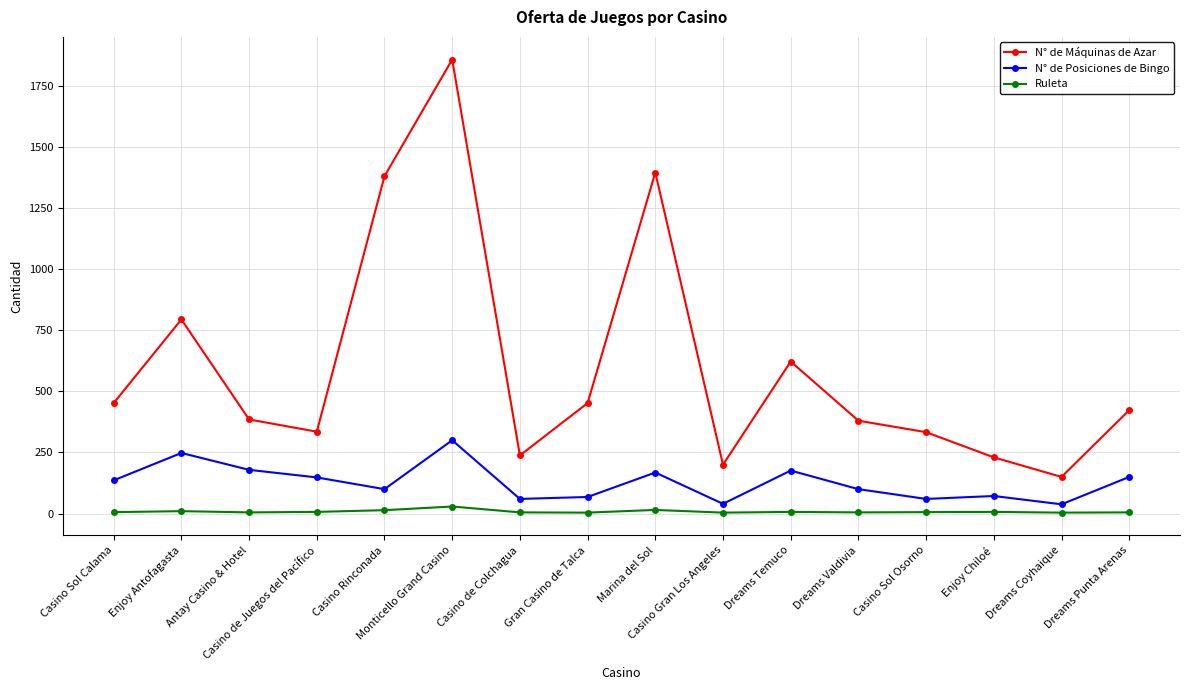

At Casino Rinconada, list the series in order from smallest to largest.

Ruleta, N° de Posiciones de Bingo, N° de Máquinas de Azar